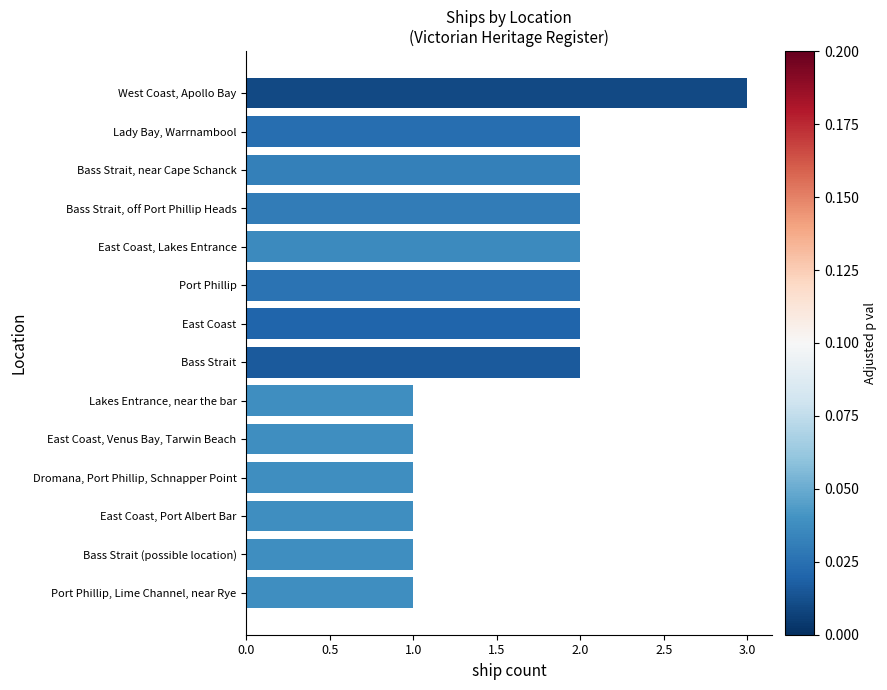

Are the bars grouped side by side (vs. stacked)?

No